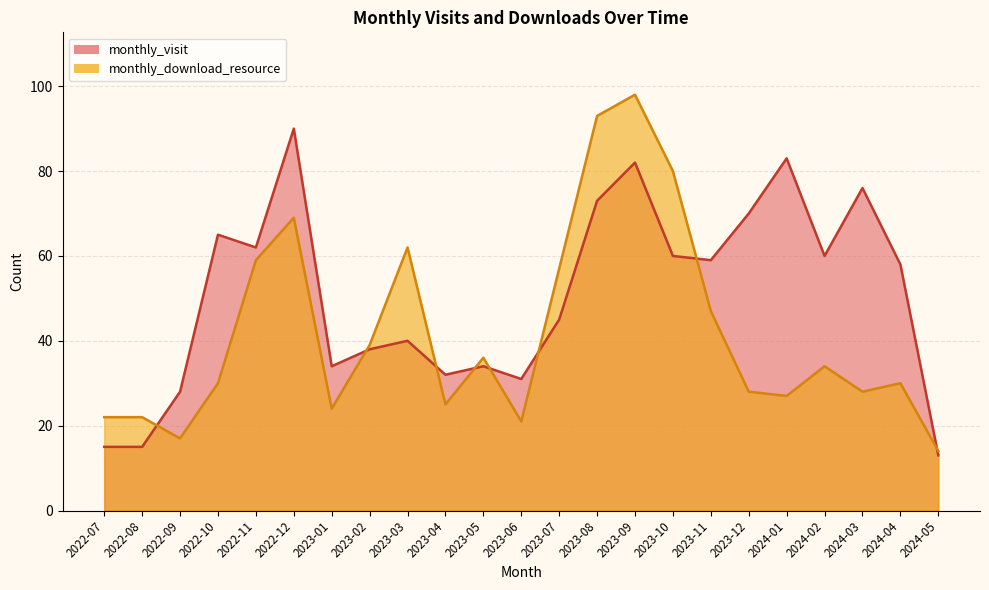

At how many categories does at least one series exceed 34?

16